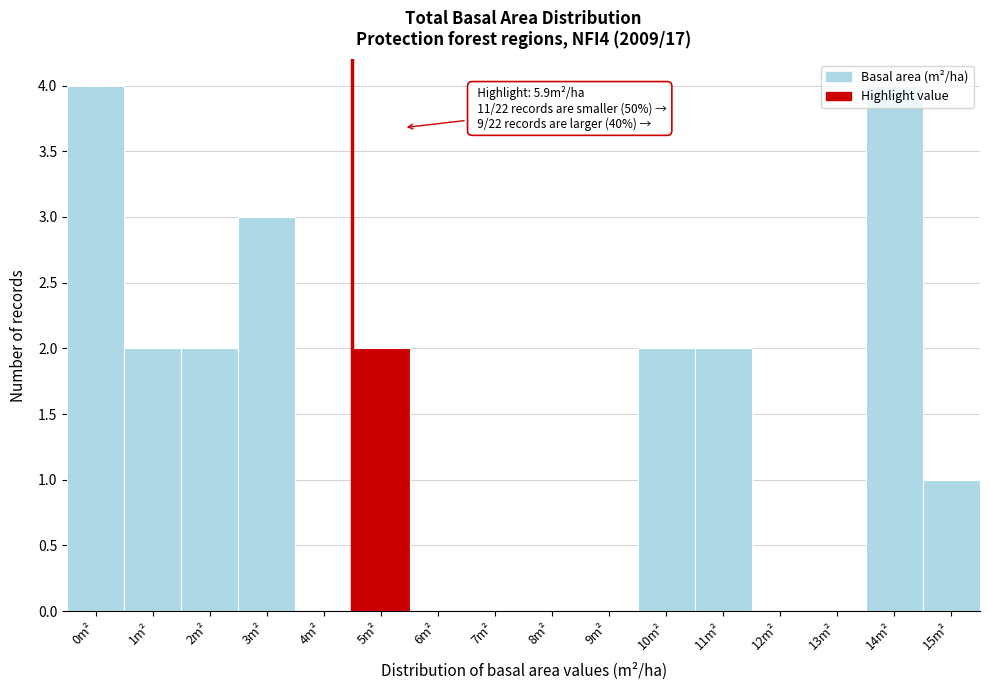

The value at 12m² is -2. True or false?

False